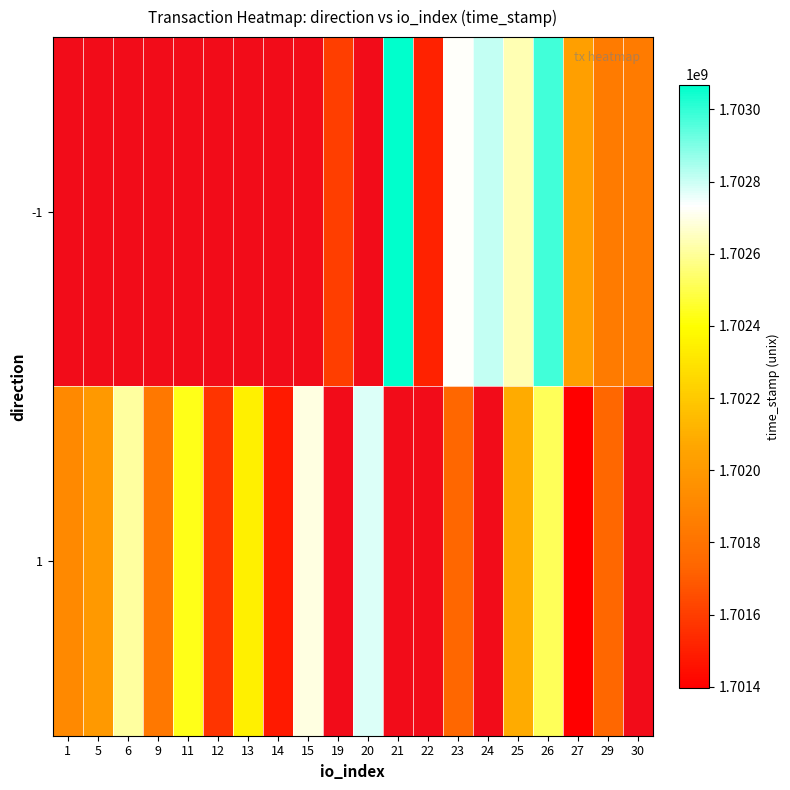

At 27, list the series in order from smallest to largest.

1, -1